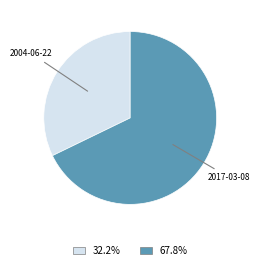

Is there any slice that represents more than half of the pie?

Yes